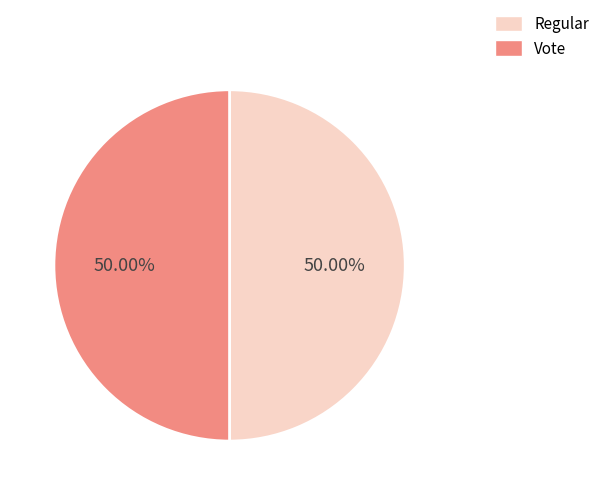

Is the sum of Regular and Vote greater than half?

Yes